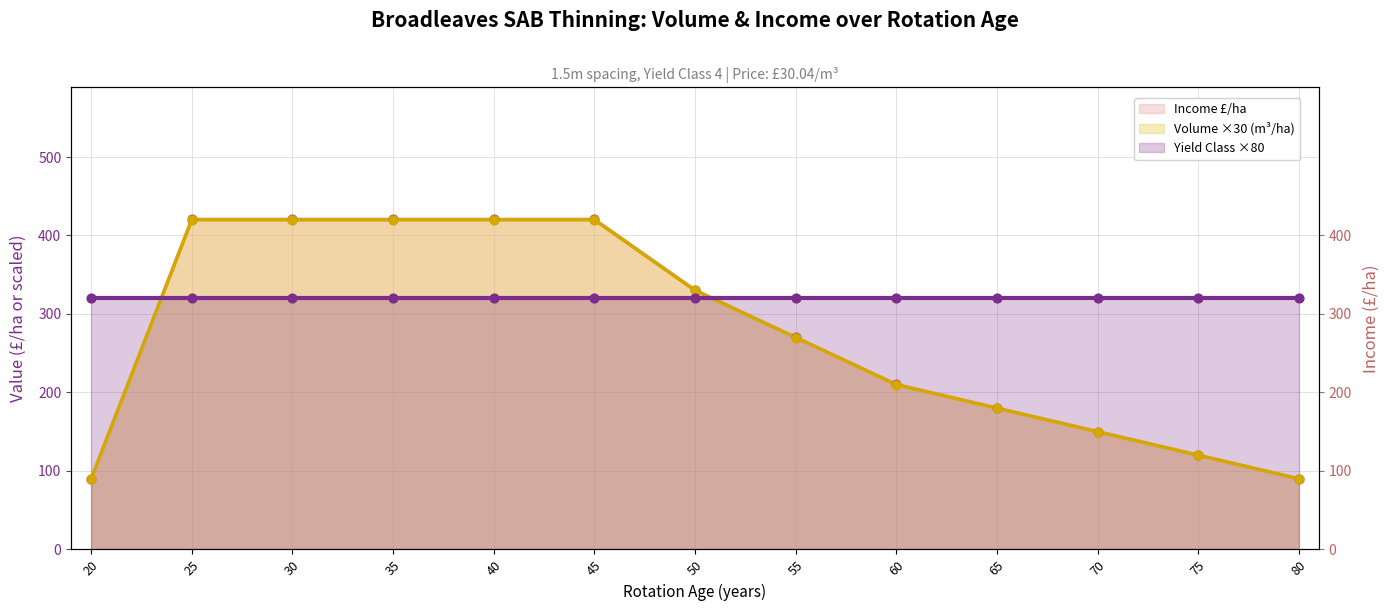

Which series contains the lowest Y value?

Volume (m3/ha)